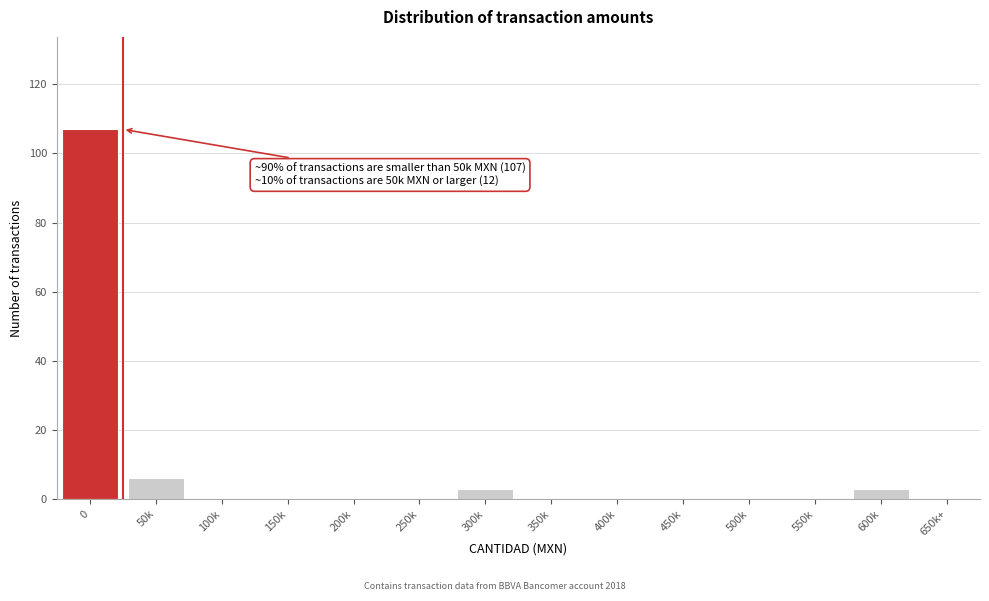

Reading left to right, list all the values displayed in this chart.

0=107	50k=6	100k=0	150k=0	200k=0	250k=0	300k=3	350k=0	400k=0	450k=0	500k=0	550k=0	600k=3	650k+=0